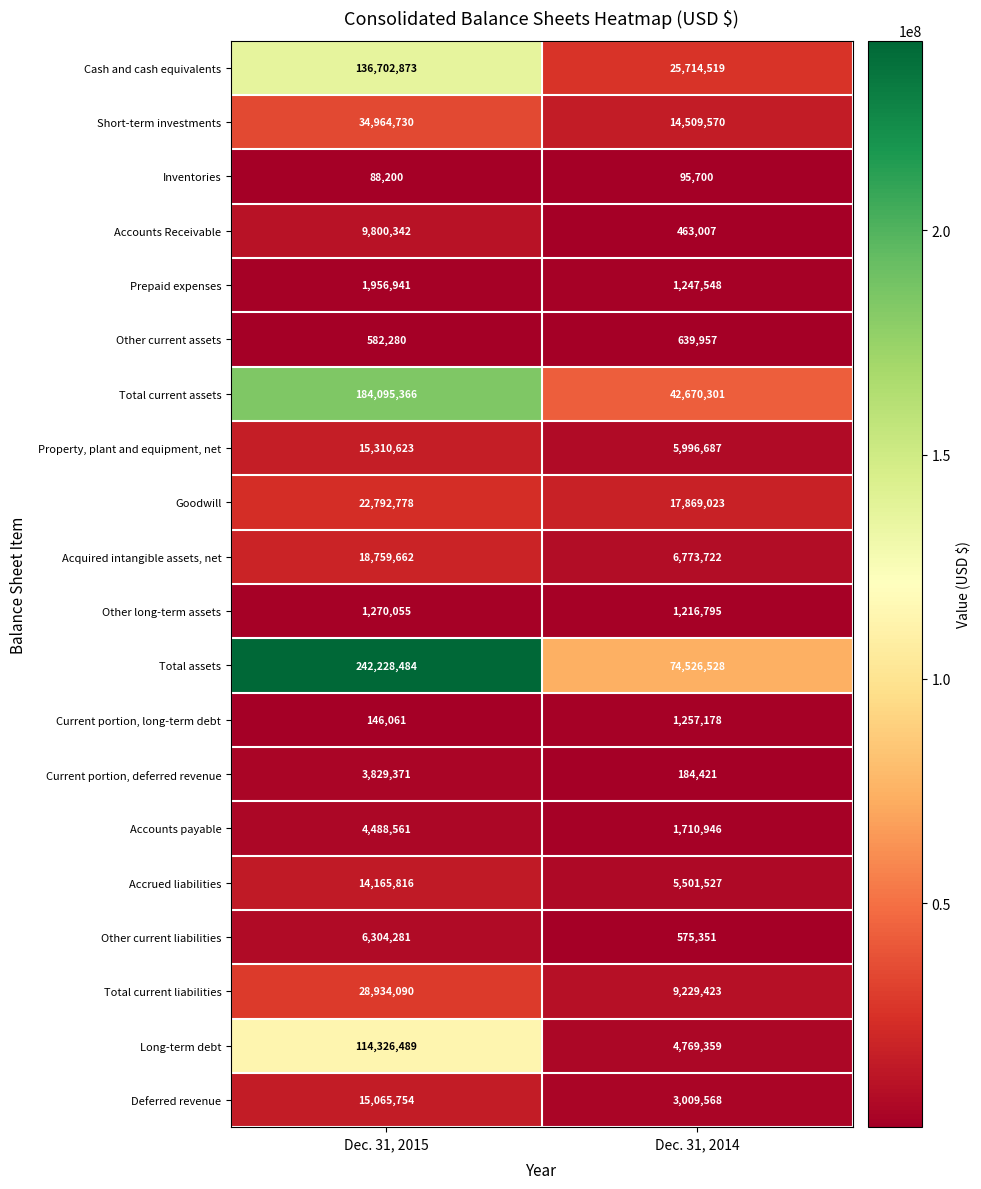

At which label does Total assets reach its minimum?

Dec. 31, 2014